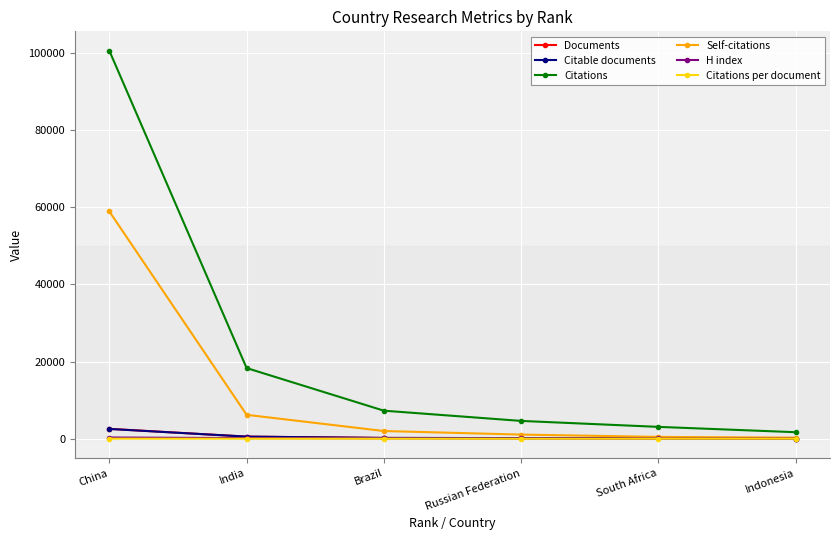

What is the difference between the maximum and minimum values in the Documents series?

2526.0